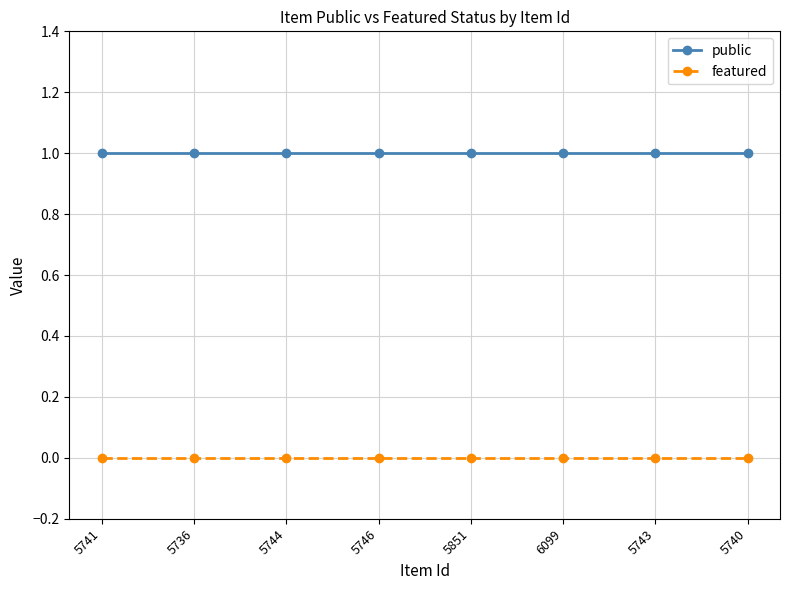

What is the sum of all public values?

8